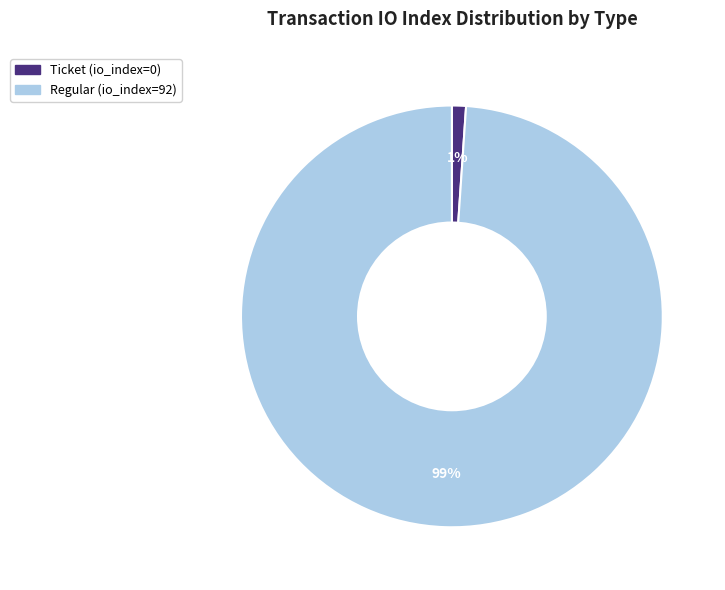

Count the number of slices in the pie.

2